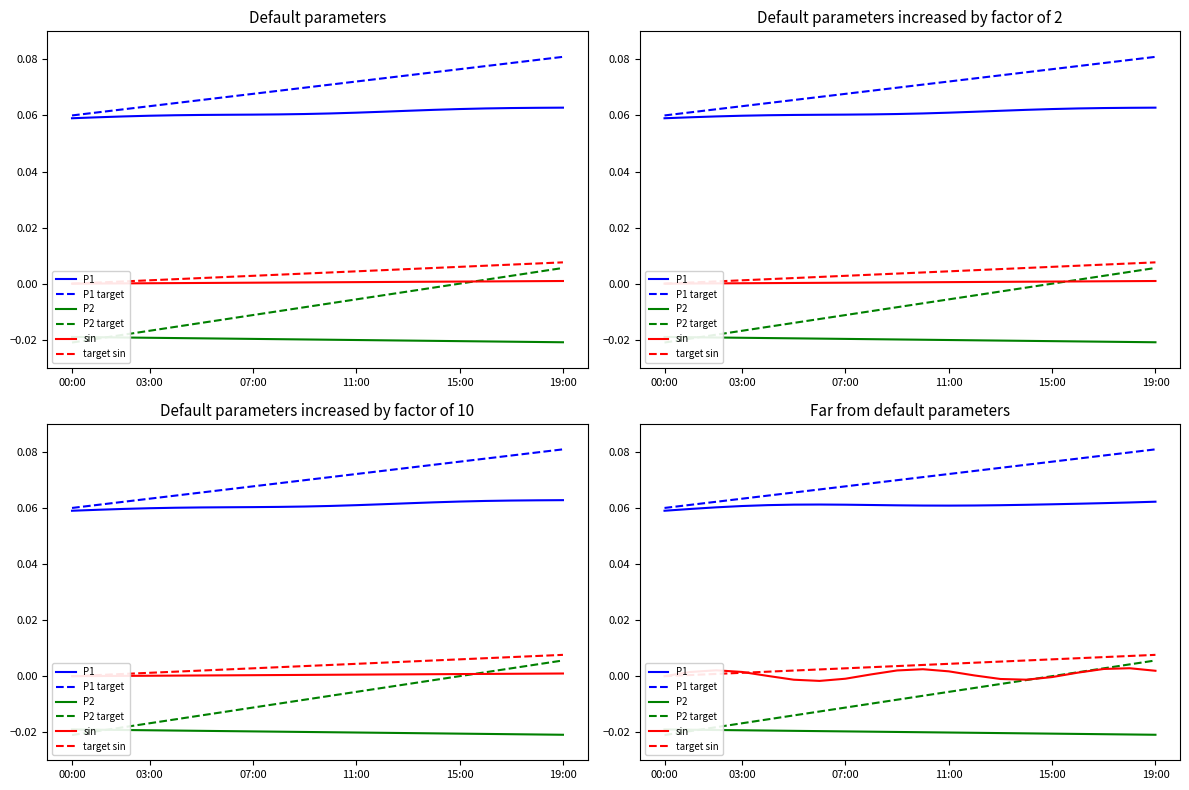

Is the value of P2 target at 17 greater than the value of target sin at 17?

No